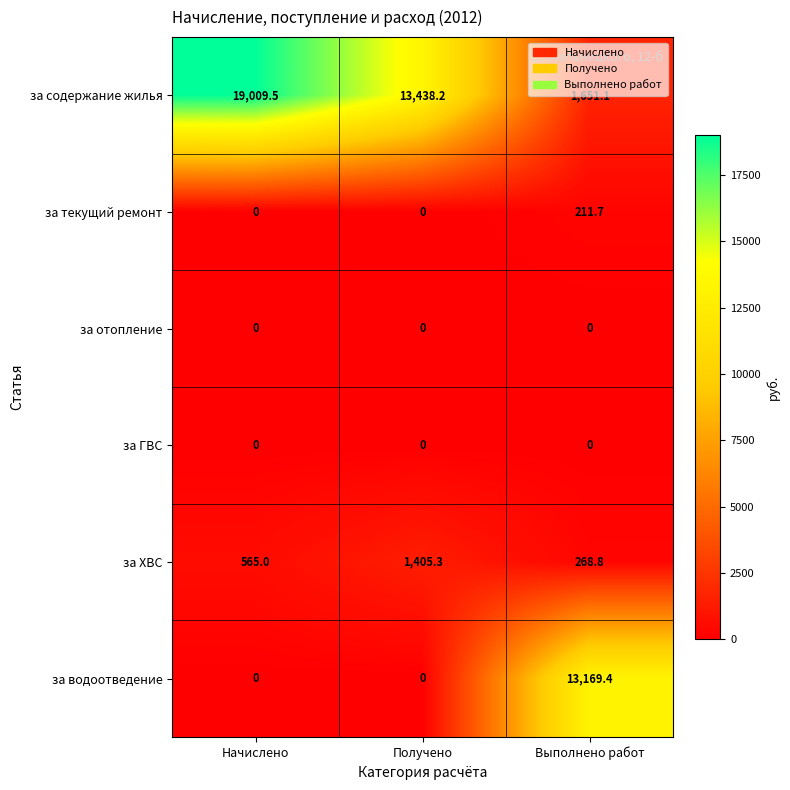

What is the total value across all series at Начислено?

19574.5